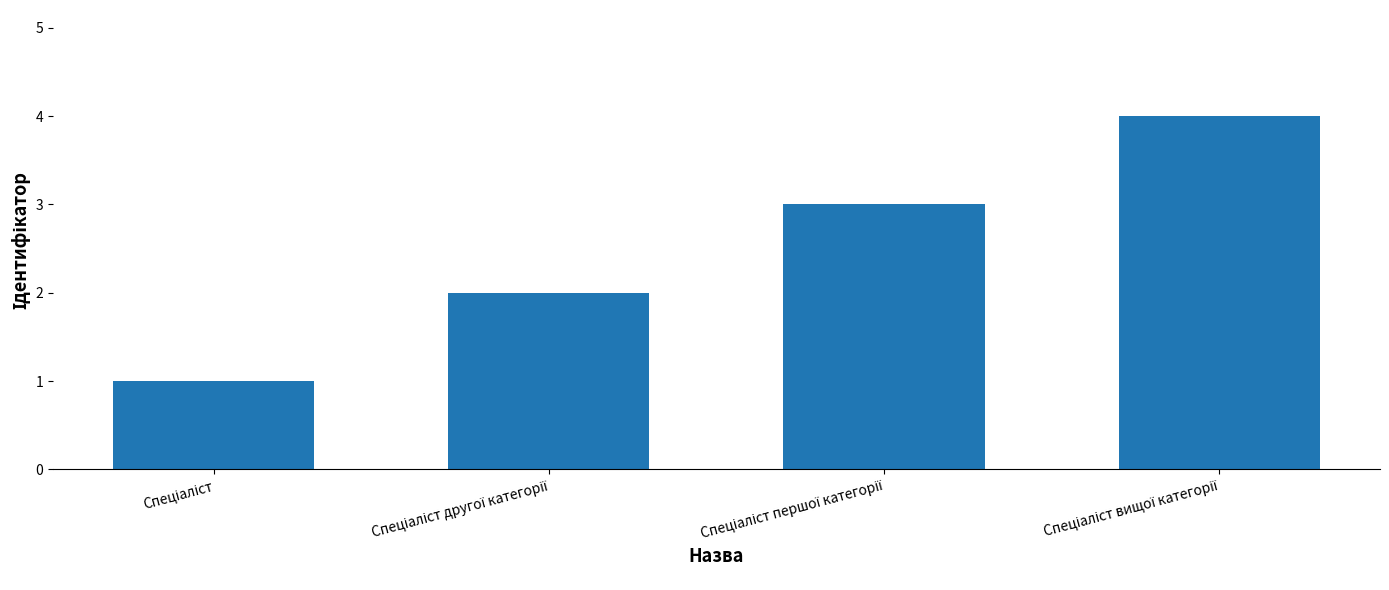

Reading left to right, transcribe all the data shown in this chart.

1	2	3	4